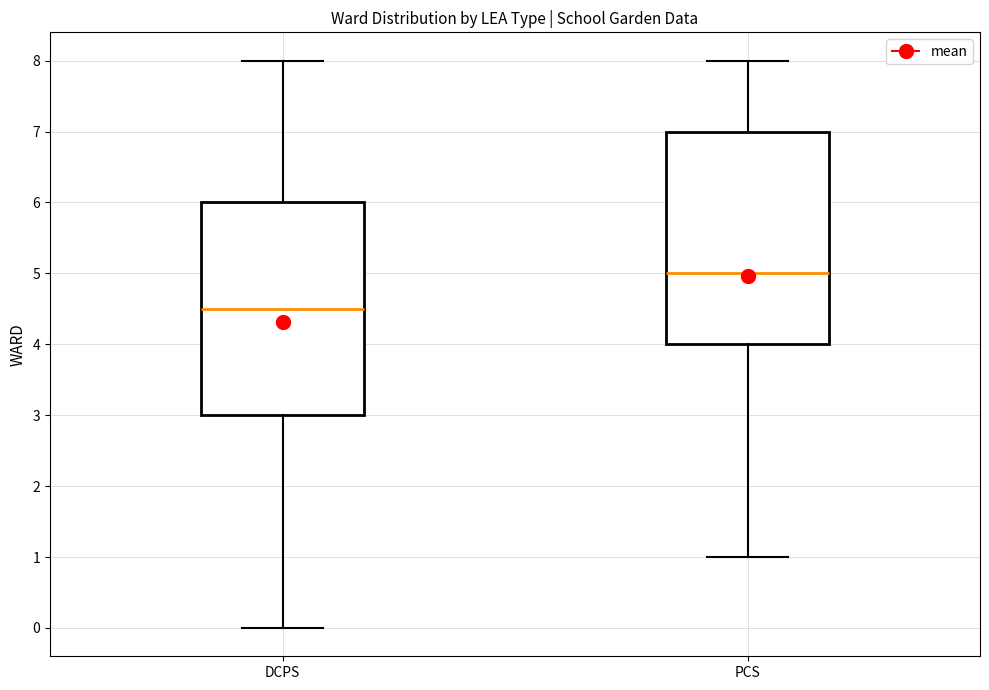

Reading left to right, transcribe this box plot: for each box, give where its median line is, the range the box spans, and where its two whiskers end, as read against the y-axis. The values are not printed on the chart, so give them approximately, as read against the axis.

DCPS: median 4.5, box 3.0 to 6.0, whiskers 0.0 to 8.0
PCS: median 5.0, box 4.0 to 7.0, whiskers 1.0 to 8.0